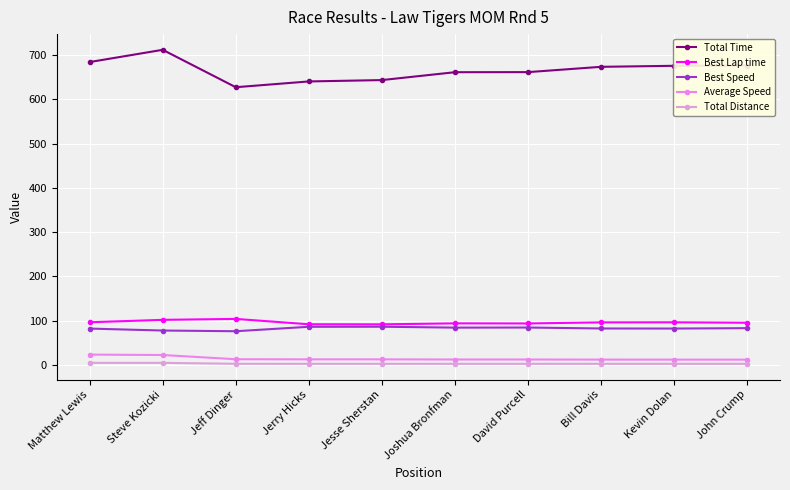

Is it true that Total Time equals 661.2 at Joshua Bronfman?

True